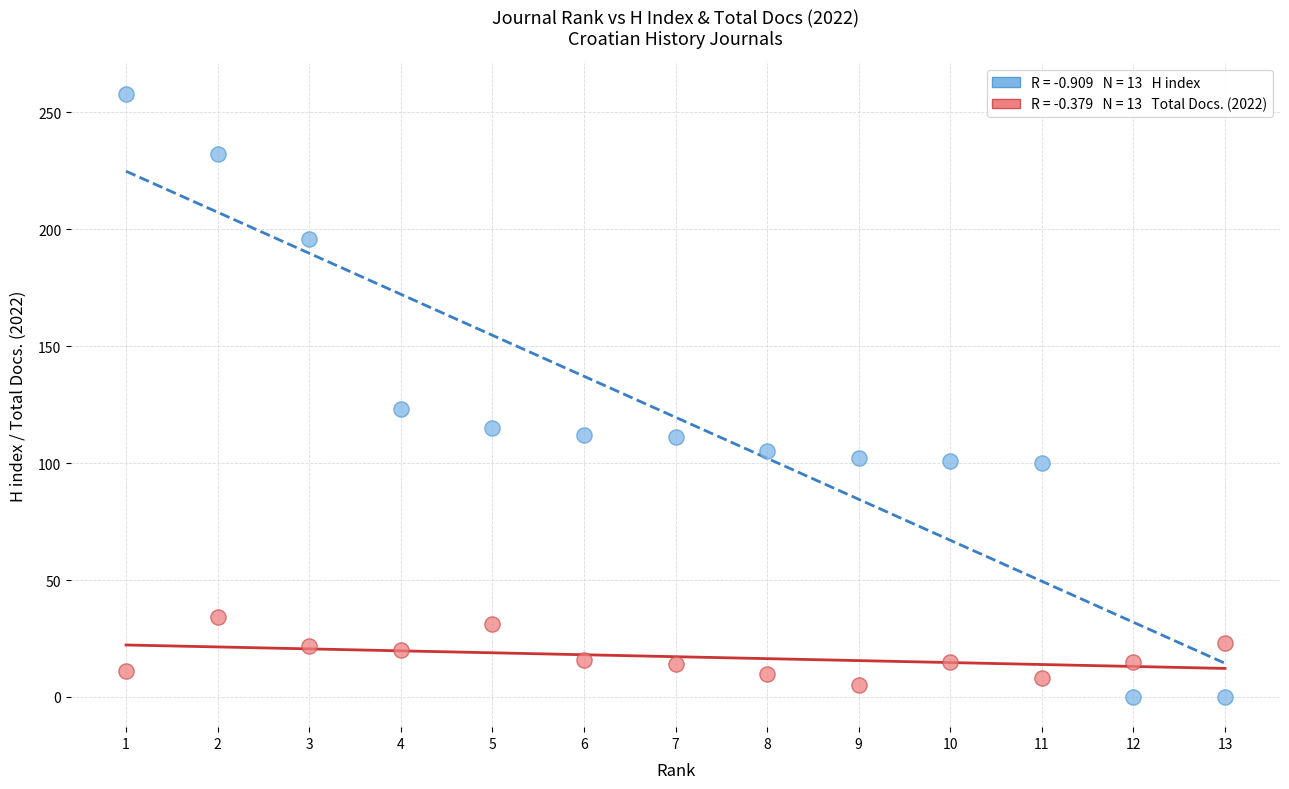

Across all data points, what is the range of X values (max minus min)?

12